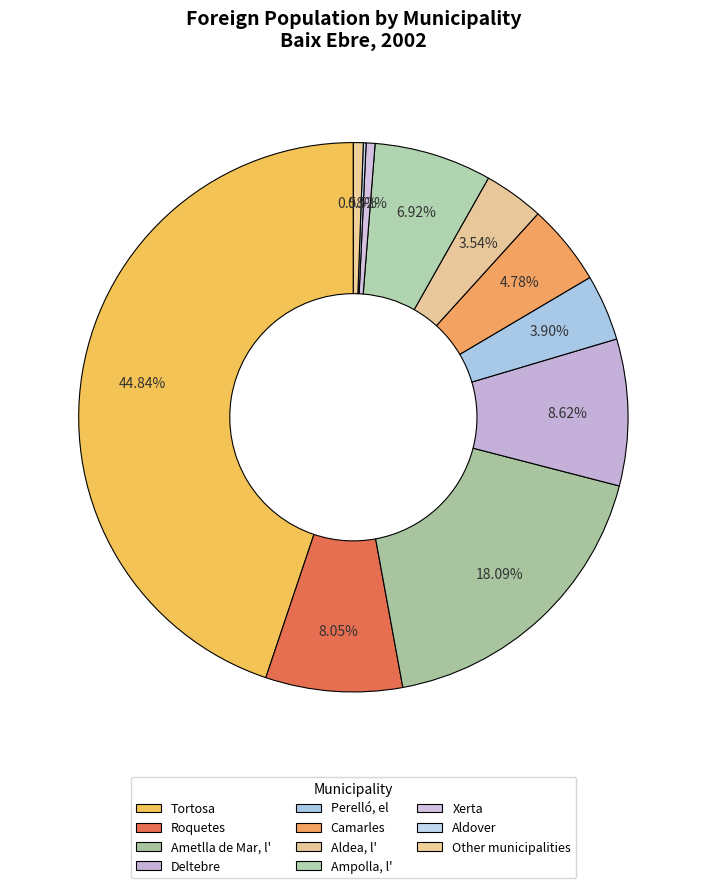

What percentage is NOT represented by Aldea, l'?

96.5%